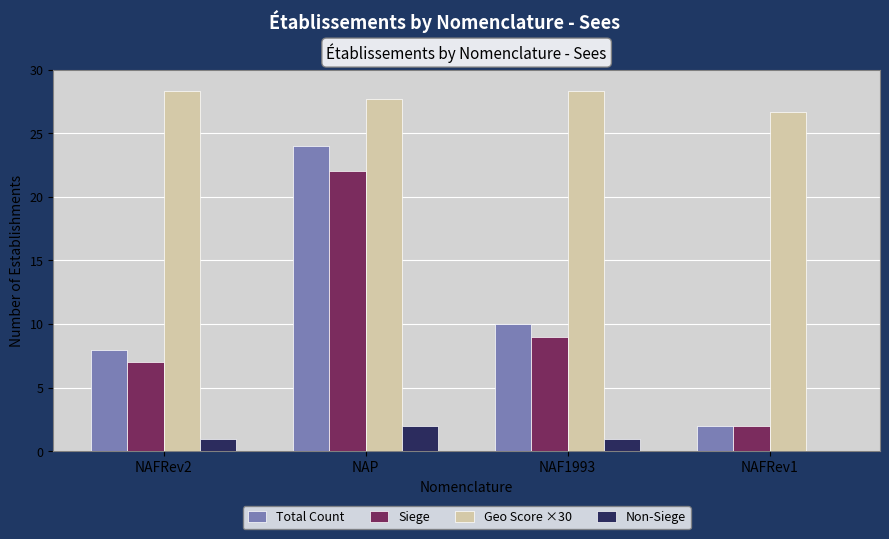

The Geo Score ×30 series shows 47.9 at NAFRev1. True or false?

False